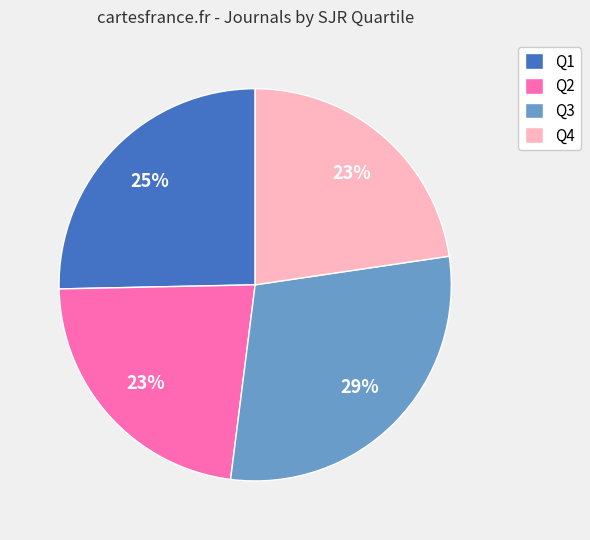

Which category has the biggest portion of the pie?

Q3